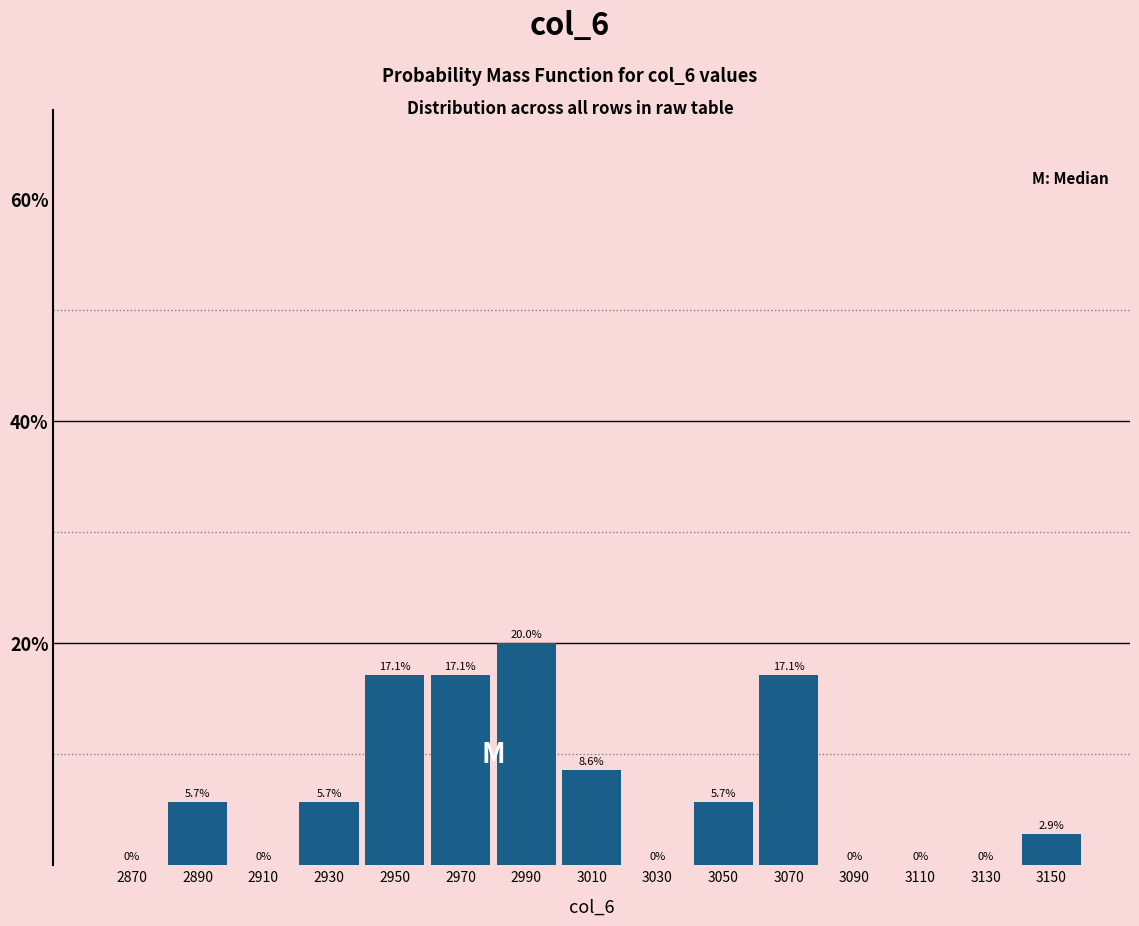

How tall is the bar that spans 2960 to 2980 on the x-axis?

17.1